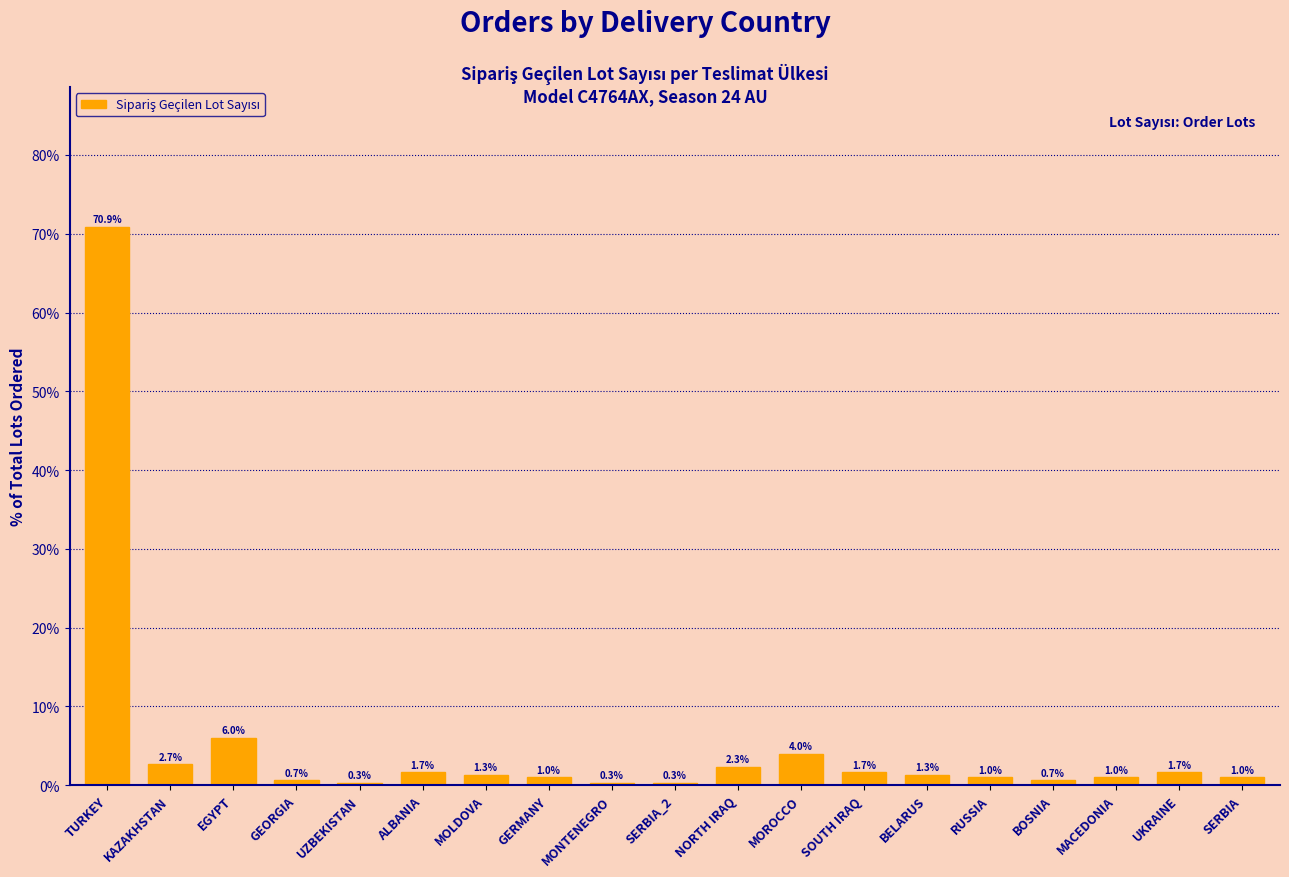

Reading right to left, extract all data points from this chart.

1.0	1.7	1.0	0.7	1.0	1.3	1.7	4.0	2.3	0.3	0.3	1.0	1.3	1.7	0.3	0.7	6.0	2.7	70.9